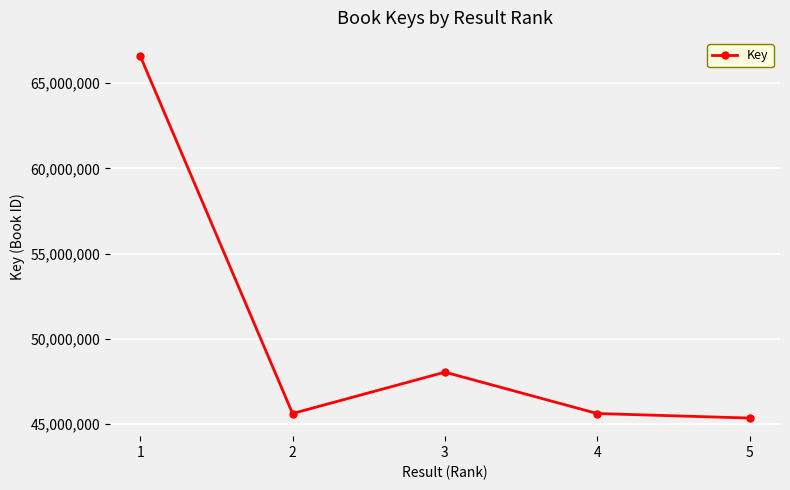

What is the value of the 1st point from the left?

66595800